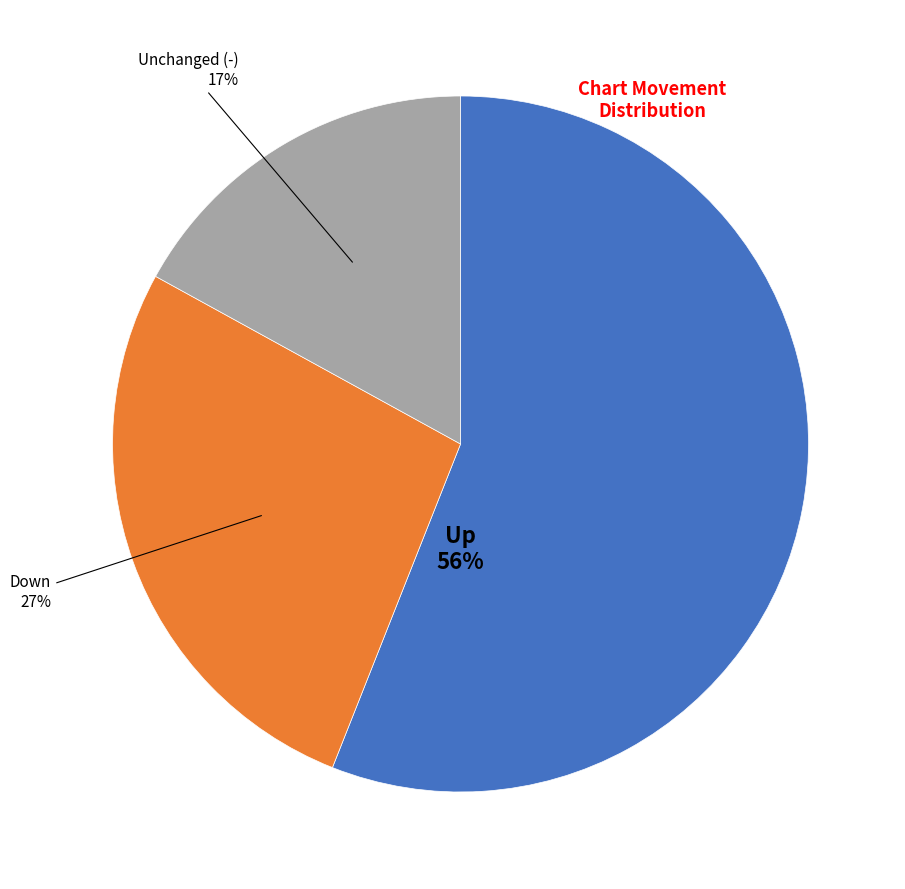

Is there any slice that represents more than half of the pie?

Yes